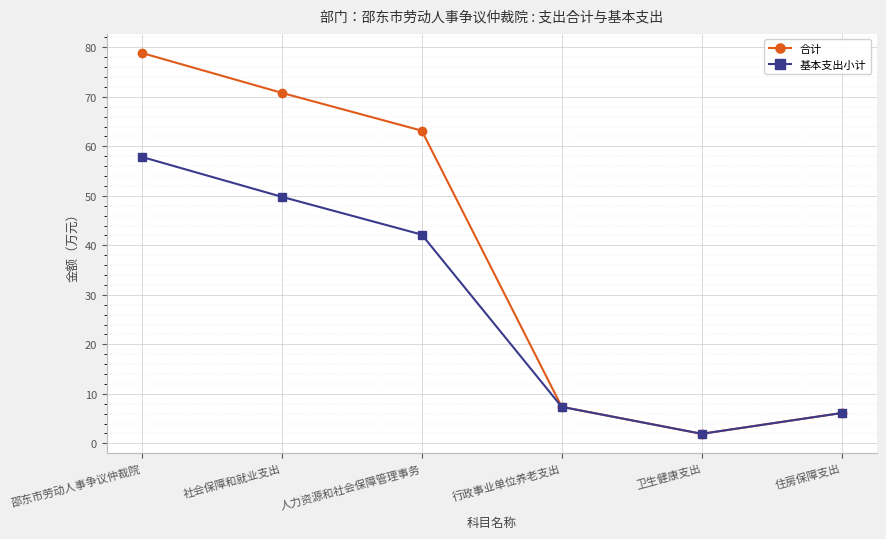

How many lines are shown in the chart?

2